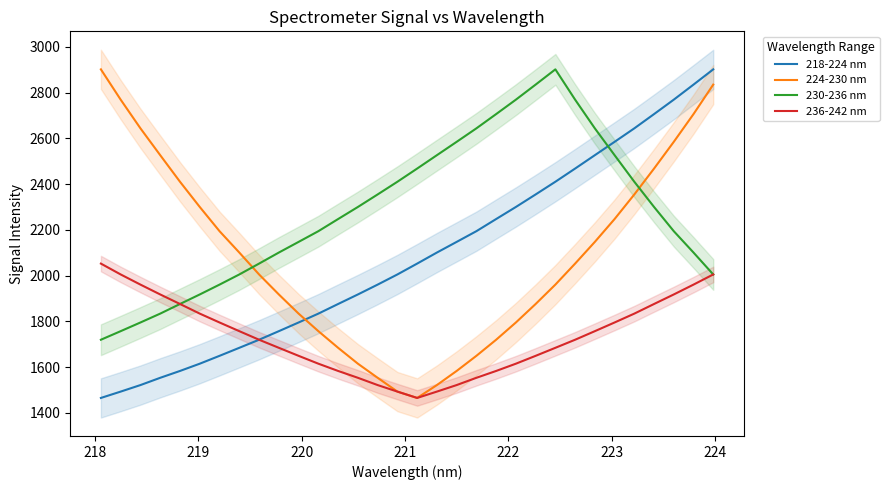

Does the chart display data point markers on the line(s)?

No